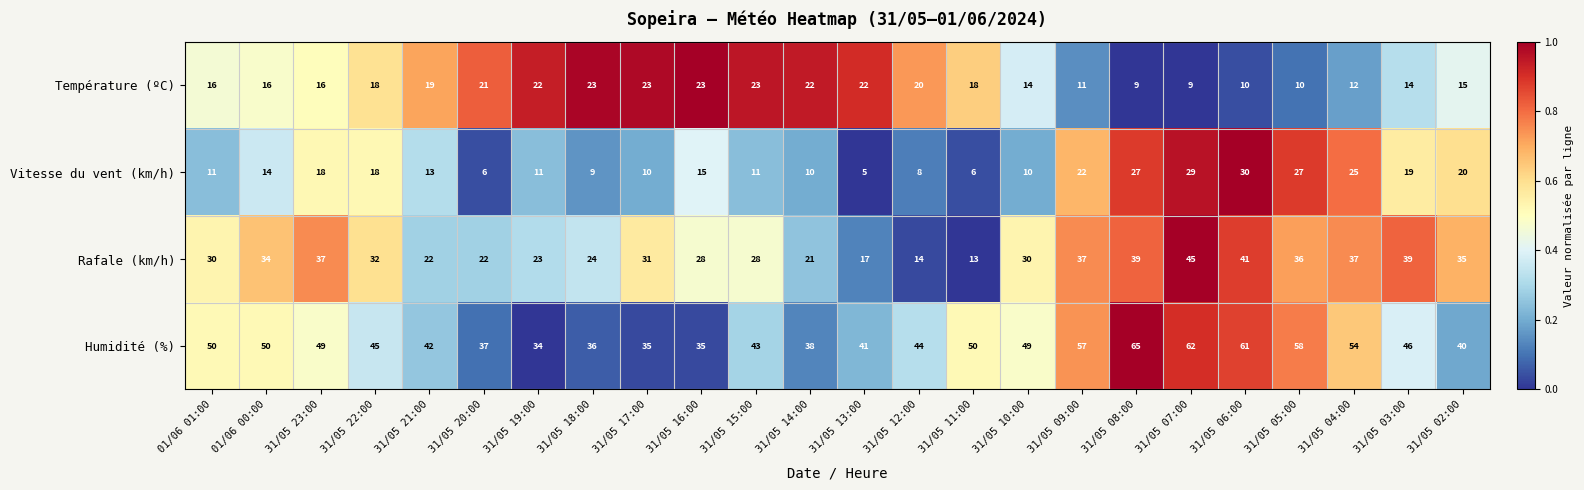

What is the difference between the highest and lowest values at 31/05 20:00?

31